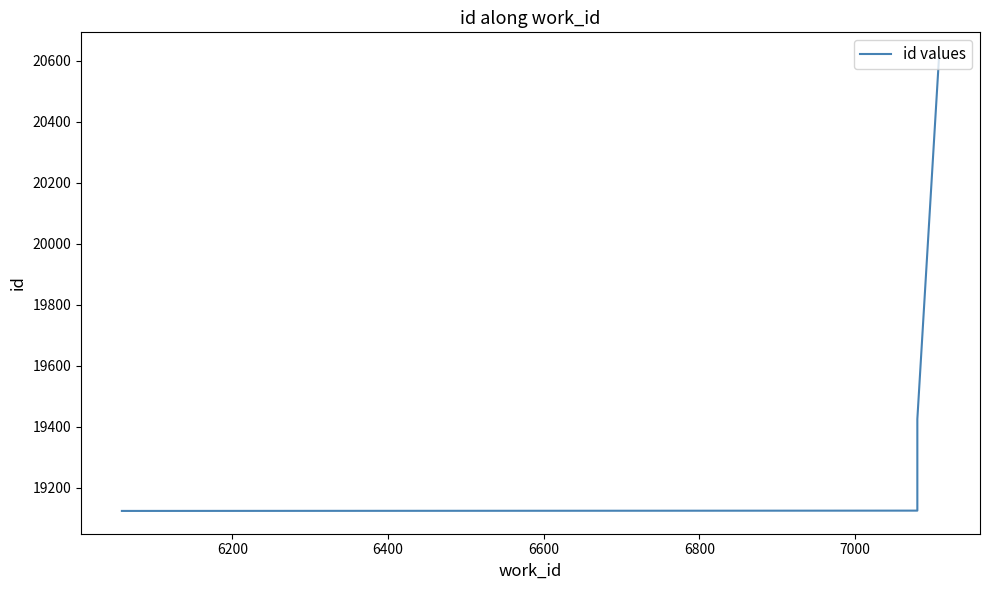

What is the value of the 1st point from the left?

19124